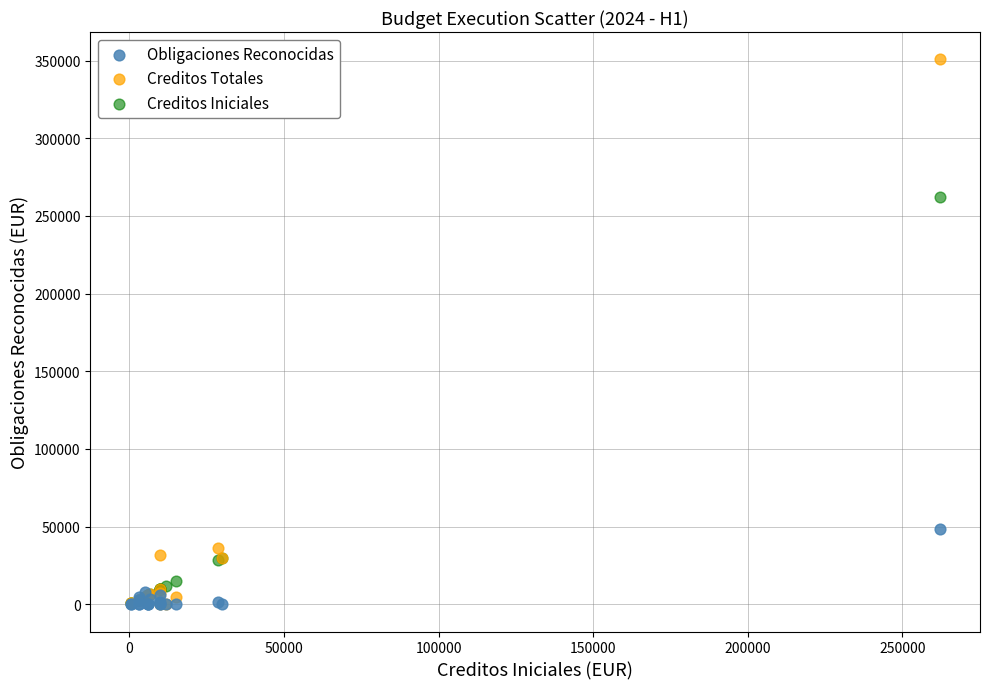

In the Creditos Iniciales series, what Y value is closest to 131250?

30000.0